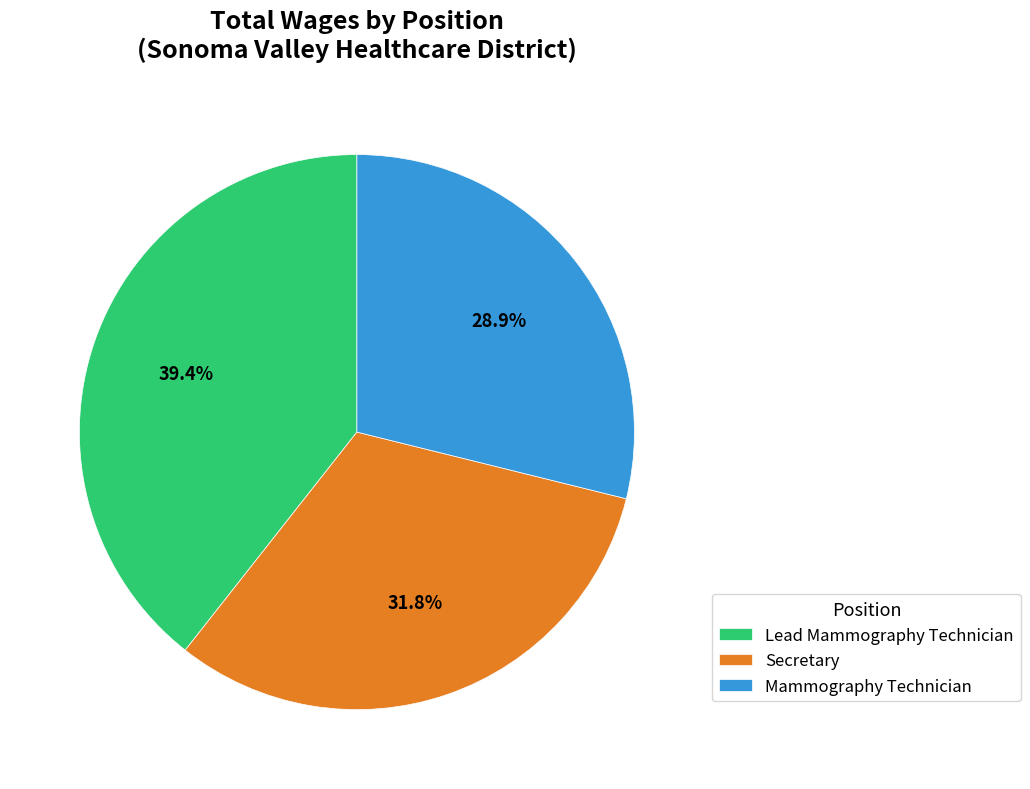

What percentage is NOT represented by Lead Mammography Technician?

60.6%